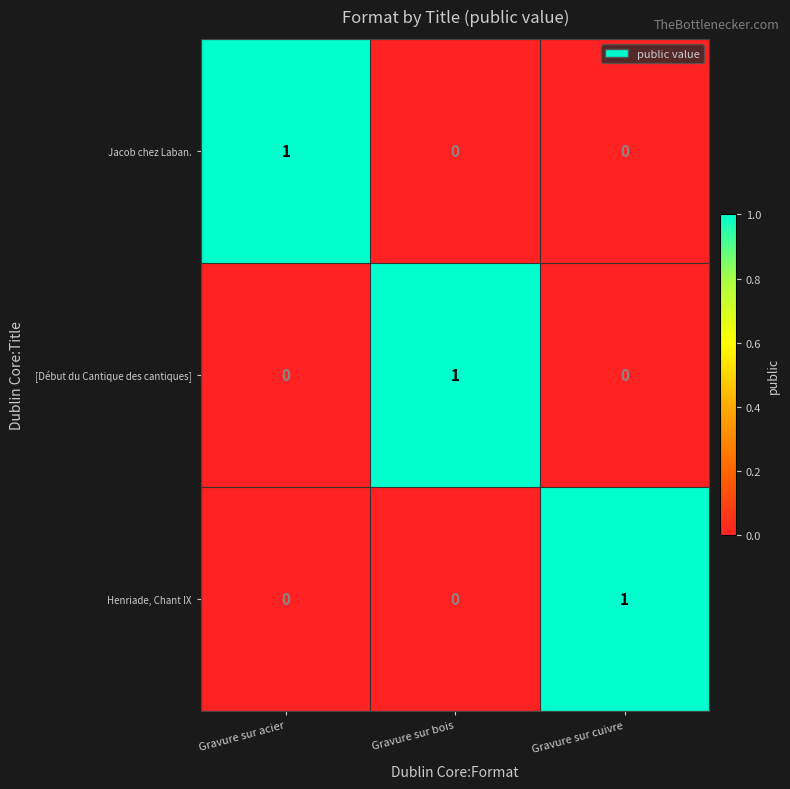

The Henriade, Chant IX series shows 1 at Gravure sur cuivre. True or false?

True